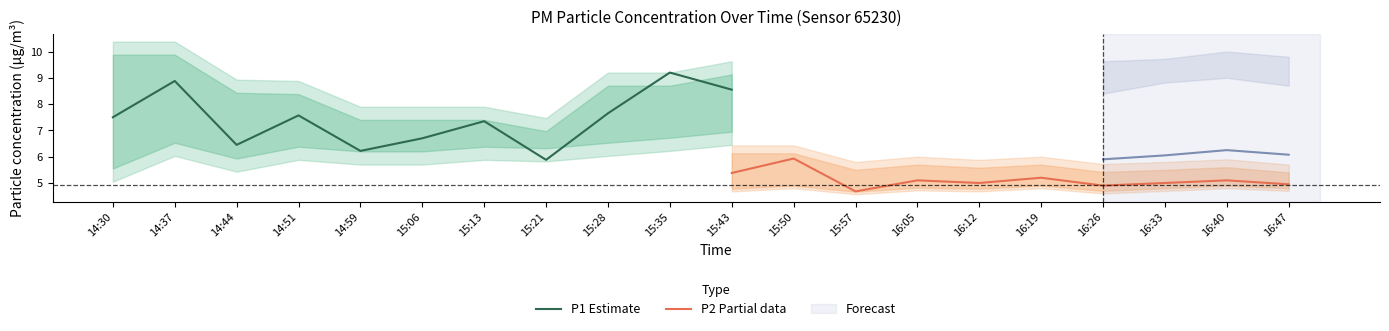

Rank the categories by P2 value from highest to lowest.

15:50, 15:43, 16:19, 16:05, 16:40, 16:12, 16:33, 14:51, 15:06, 16:47, 16:26, 15:13, 14:37, 14:59, 15:21, 15:35, 14:44, 15:28, 15:57, 14:30